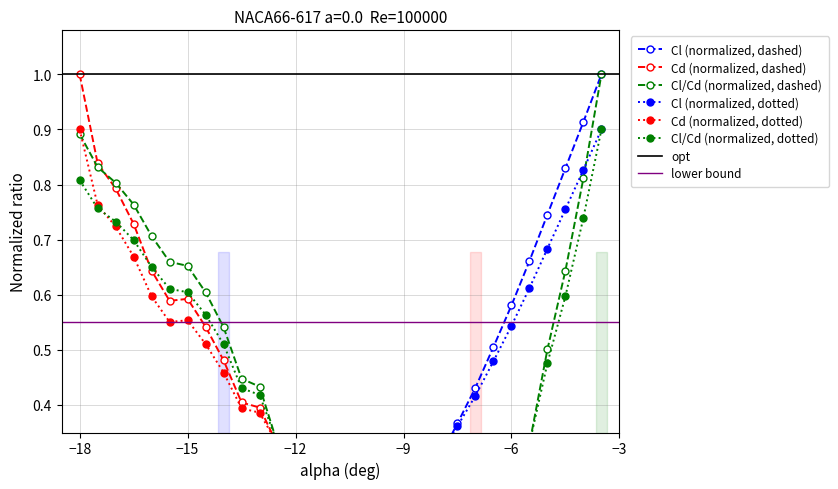

Rank the series by their average value, from highest to lowest.

Cl/Cd, Cd, Cl